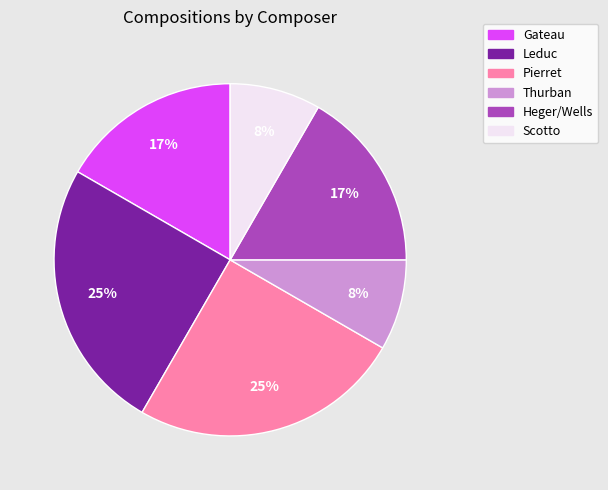

Between Heger/Wells and Thurban, which is larger?

Heger/Wells